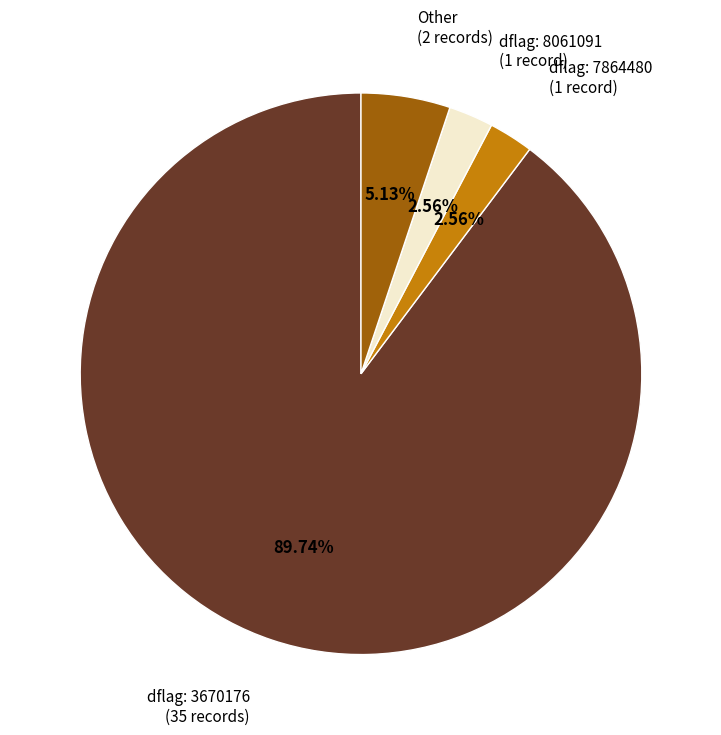

Which has a higher value, dflag: 8061091 (1 record) or dflag: 3670176 (35 records)?

dflag: 3670176 (35 records)